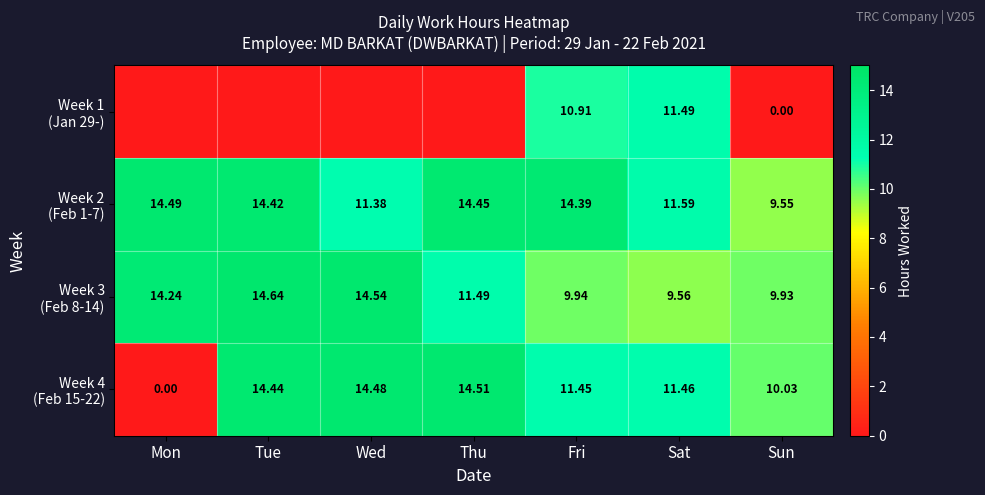

What is the difference between the maximum and minimum values in the Week 4 (Feb 15-22) series?

14.5